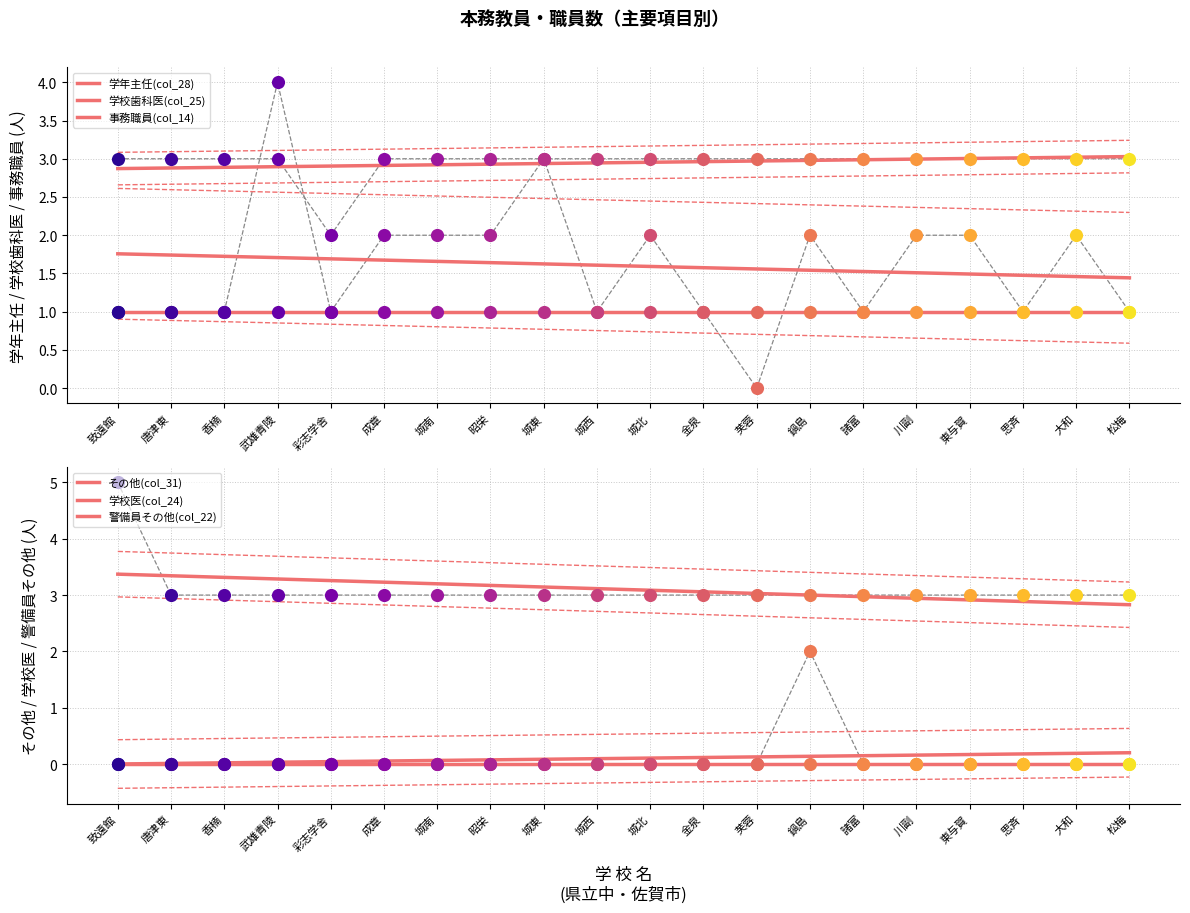

At which category is the sum across all series the highest?

致遠館